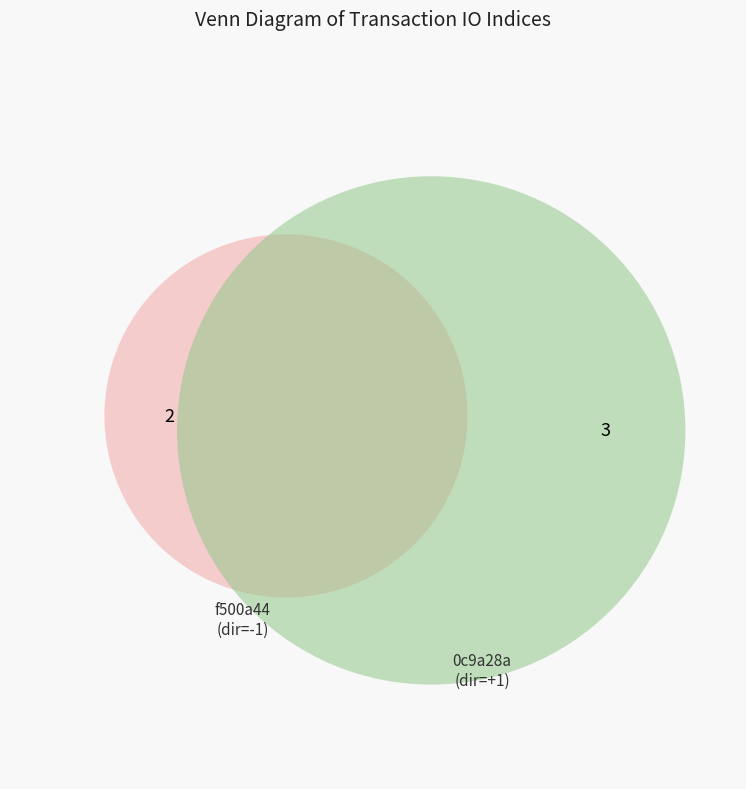

The tx_hash_2 (io_index=3) slice represents 60% of the pie. True or false?

True